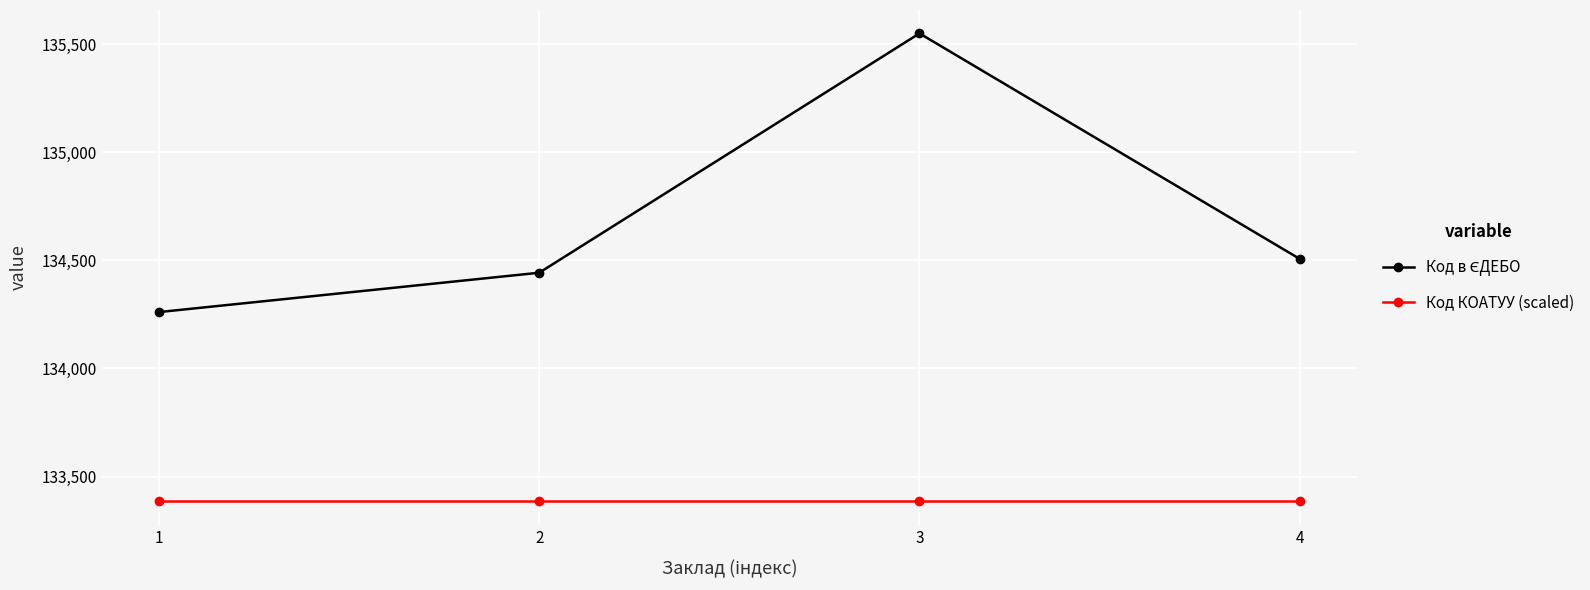

Does the chart display data point markers on the line(s)?

Yes